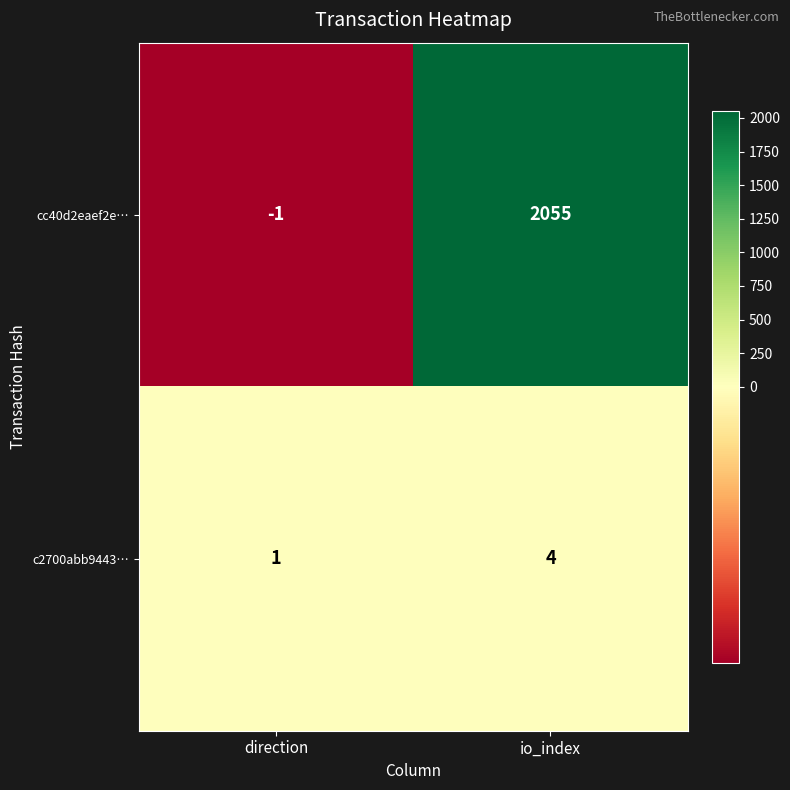

What is the difference between the cc40d2eaef2e… values at io_index and direction?

2056